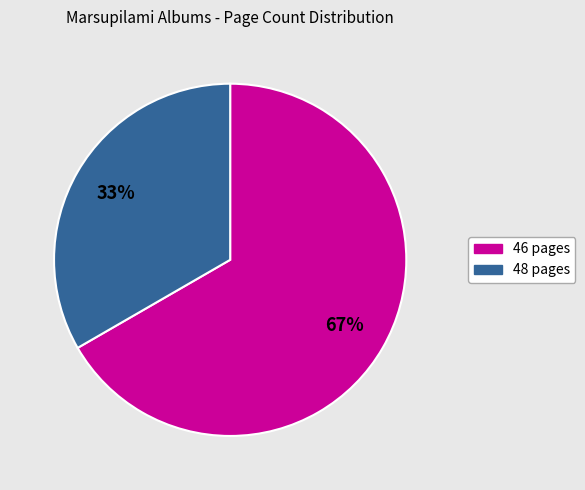

To the nearest percent, what is the average slice percentage?

50%